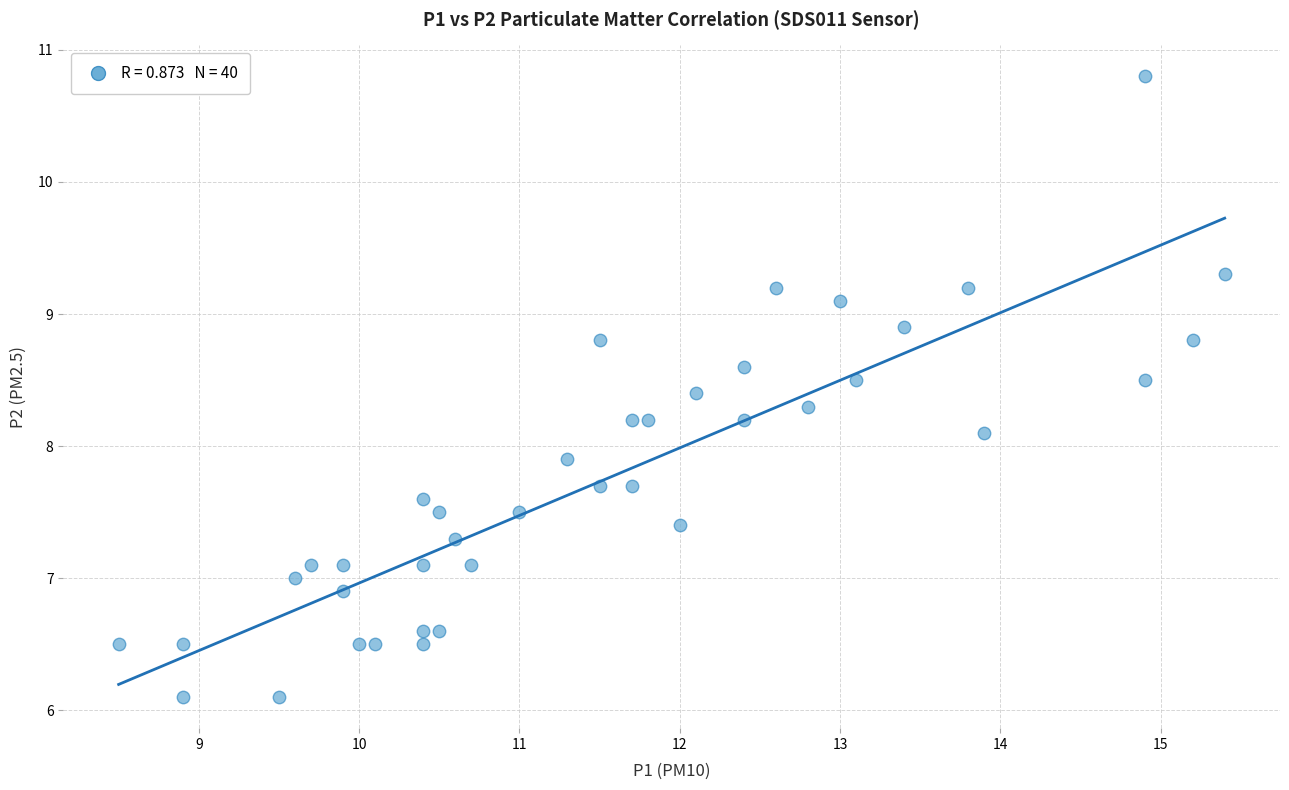

What is the range of Y values (max minus min)?

4.7